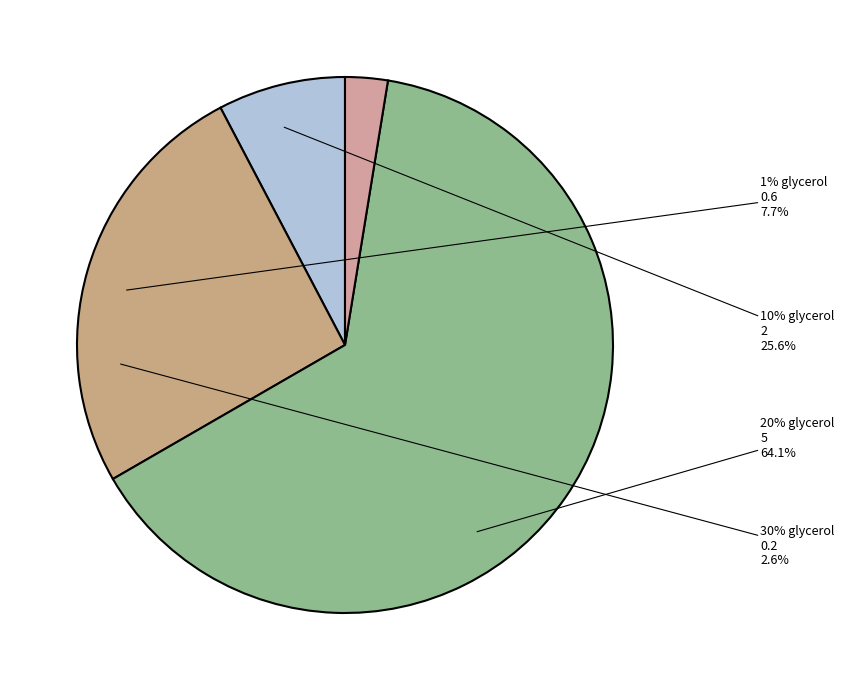

Is it true that 10% glycerol is 16% of the pie?

False